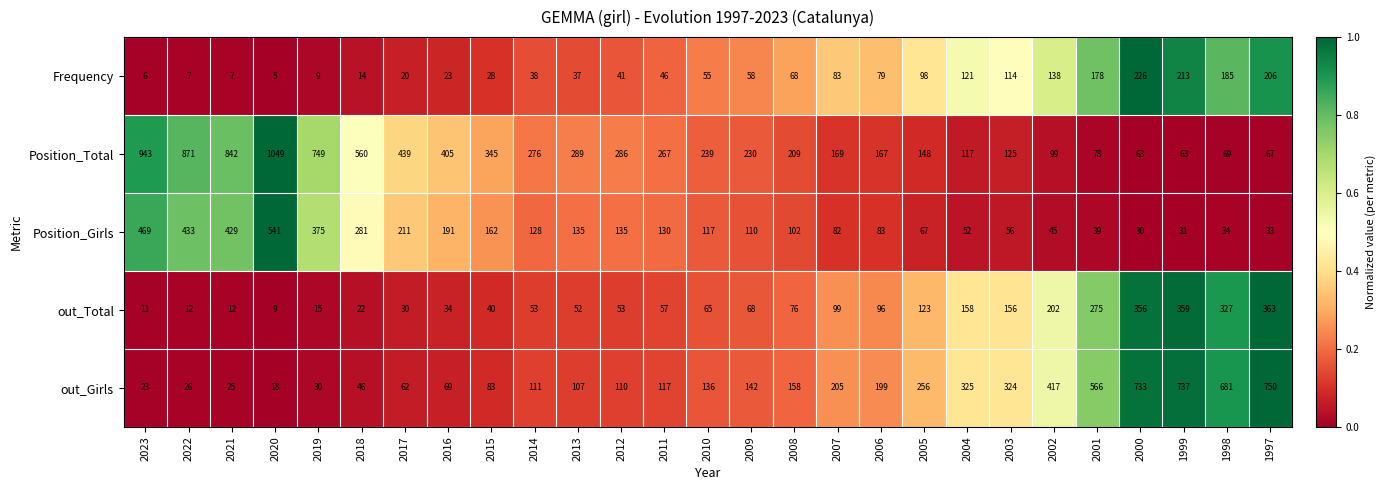

How many data points does each series have?

27